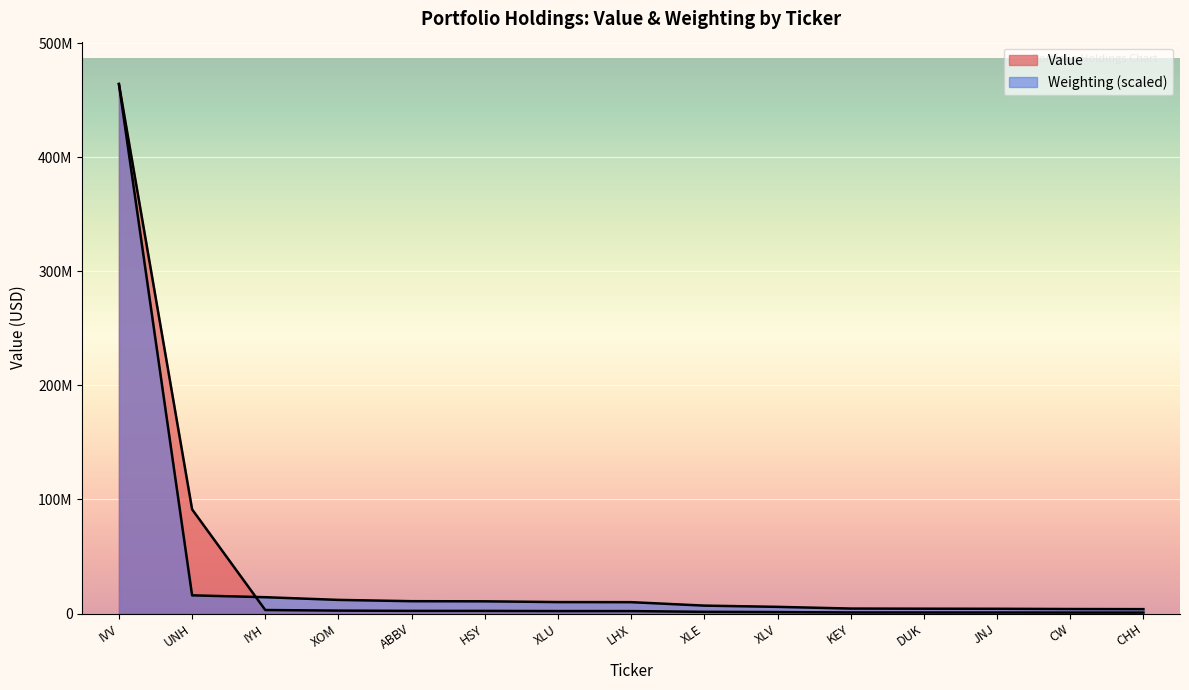

What is the average value of the Value series?

38482680.0